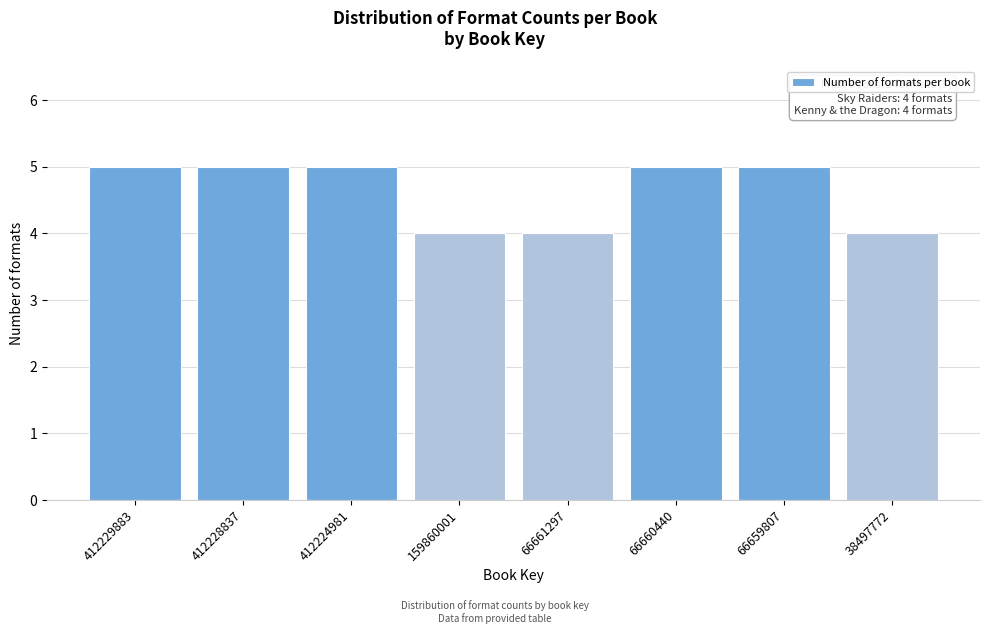

Reading left to right, transcribe all the data shown in this chart.

5	5	5	4	4	5	5	4